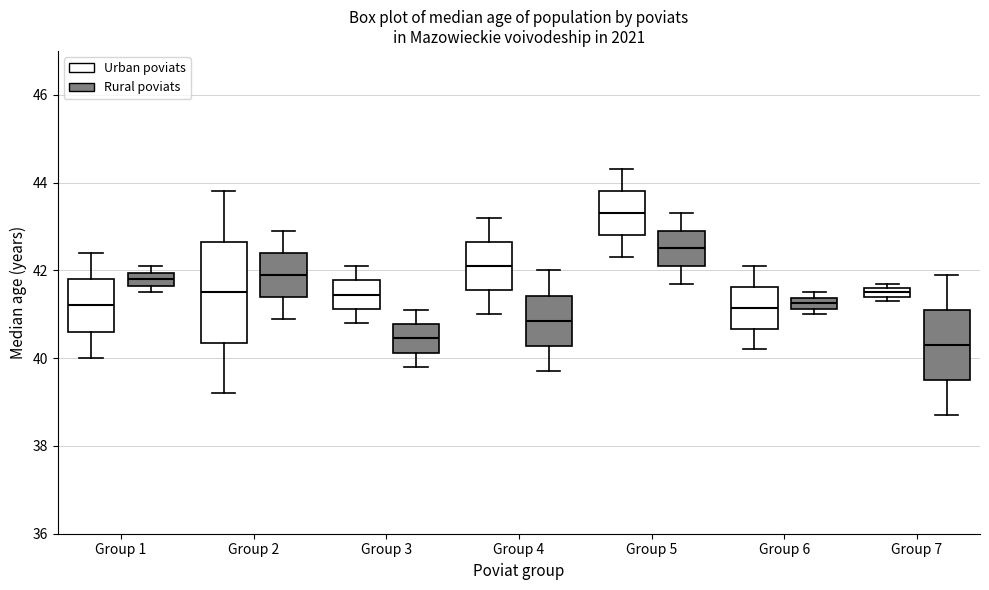

Which box is the tallest, from its lower edge to its upper edge?

Group 2 (Urban poviats)